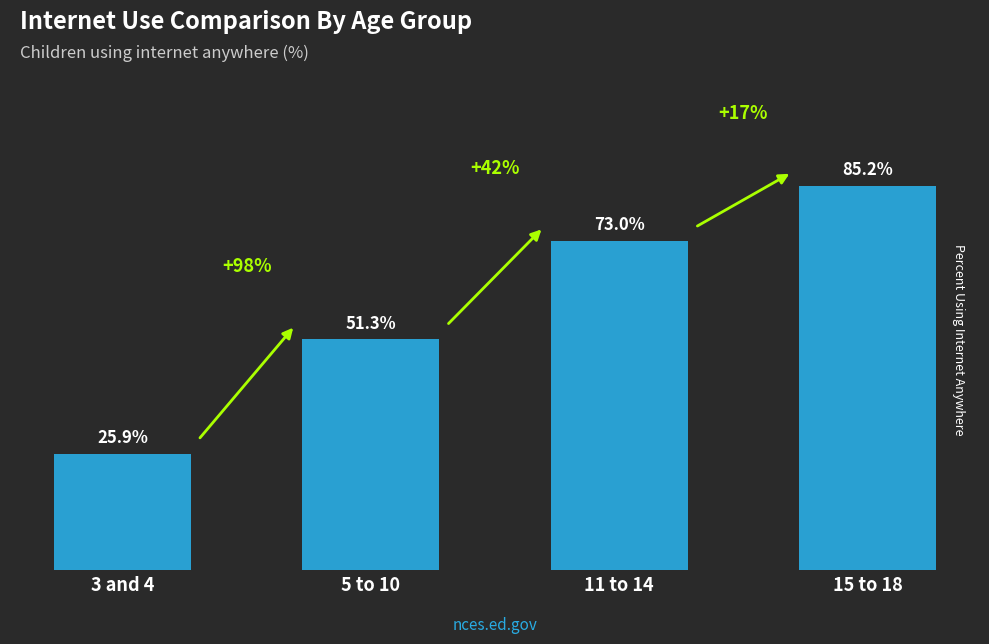

Which label corresponds to the smallest value in the chart?

3 and 4